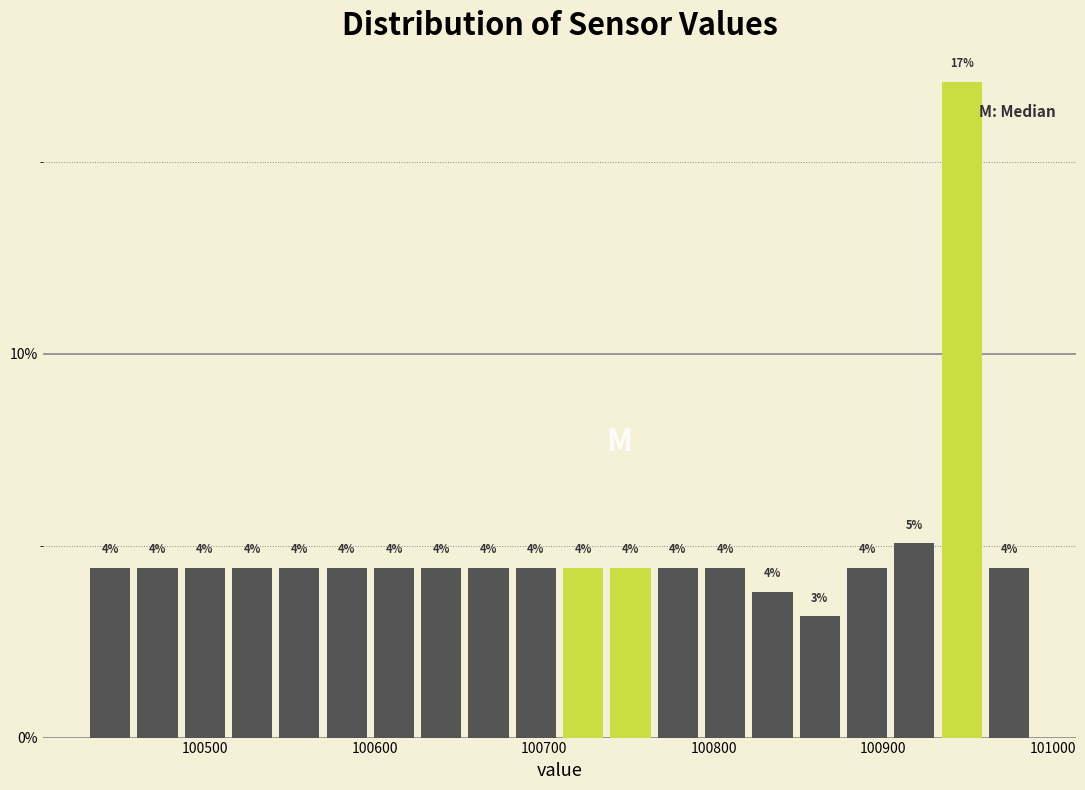

Around what value on the x-axis is the tallest bar? Give the approximate position of its centre, as read against the axis.

100950